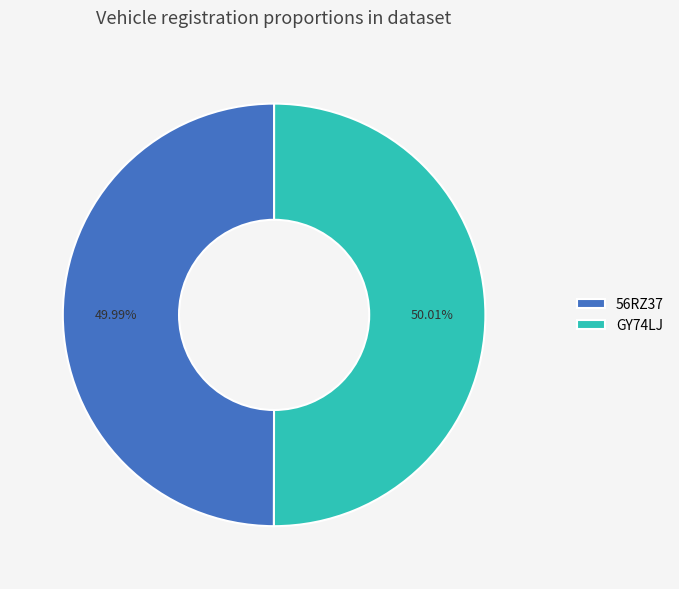

The GY74LJ slice represents 60% of the pie. True or false?

False